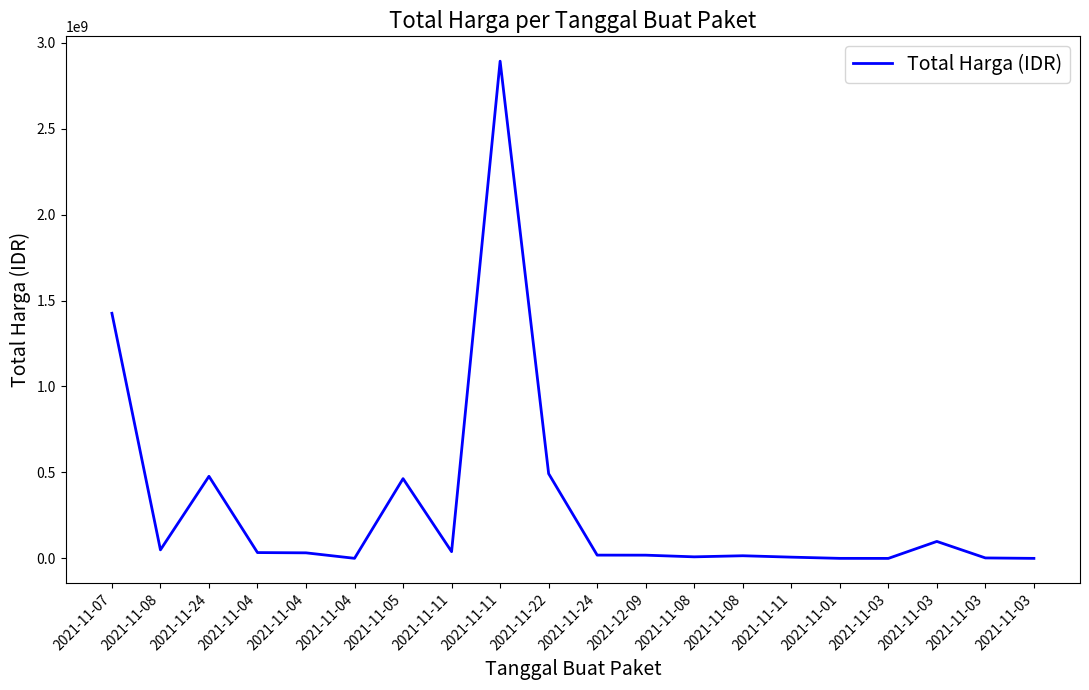

Reading left to right, what are all the values shown in this chart?

2021-11-07=1425867900	2021-11-08=49730040	2021-11-24=477600000	2021-11-04=34000000	2021-11-04=32441200	2021-11-04=577875	2021-11-05=464002100	2021-11-11=39440000	2021-11-11=2892122000	2021-11-22=493000000	2021-11-24=19175000	2021-12-09=18900000	2021-11-08=9180000	2021-11-08=15513960	2021-11-11=7401240	2021-11-01=333600	2021-11-03=78000	2021-11-03=98772570	2021-11-03=2772000	2021-11-03=265000